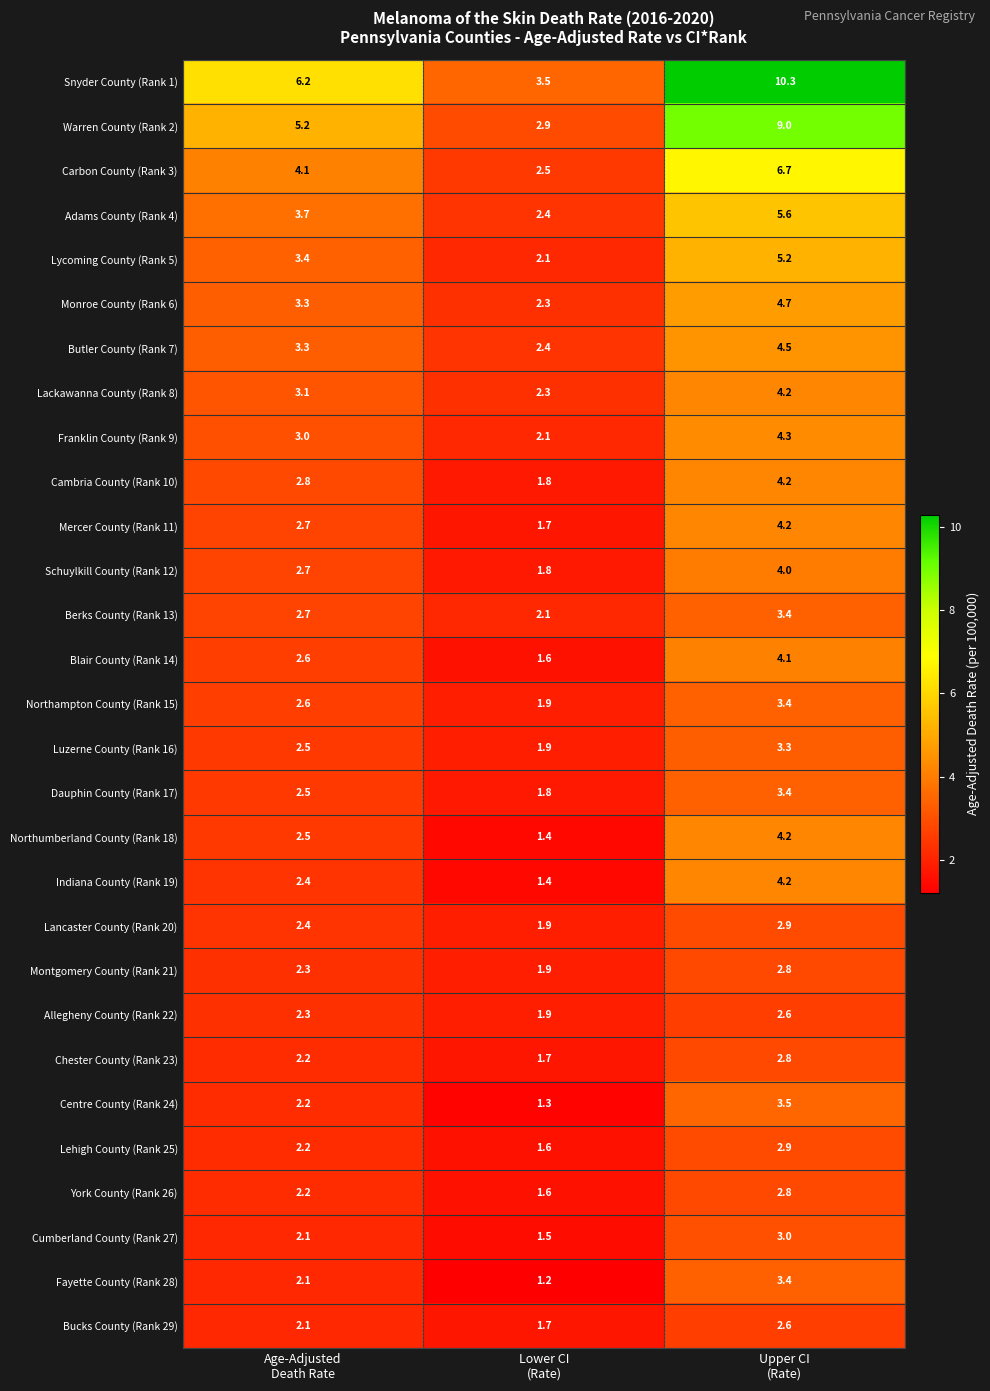

How many values in the Adams County (Rank 4) series exceed 3?

2